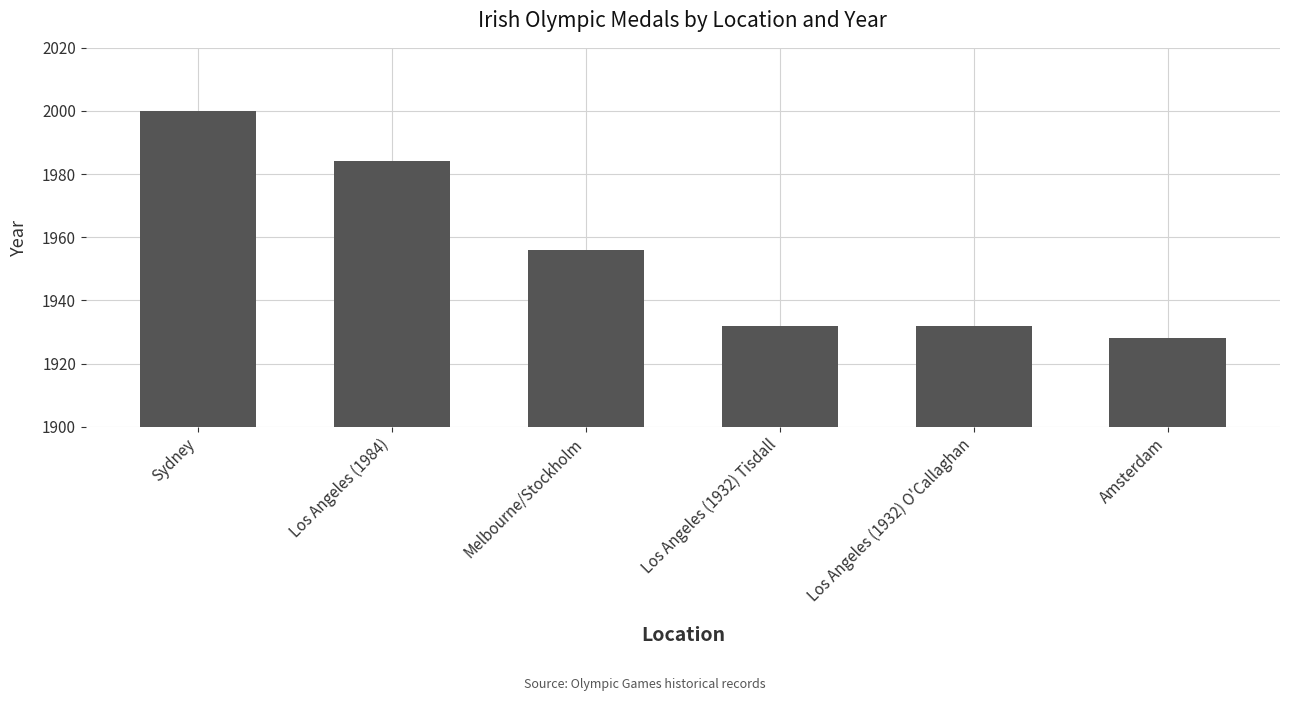

What is the label of the 4th bar from the left?

Los Angeles (1932) Tisdall